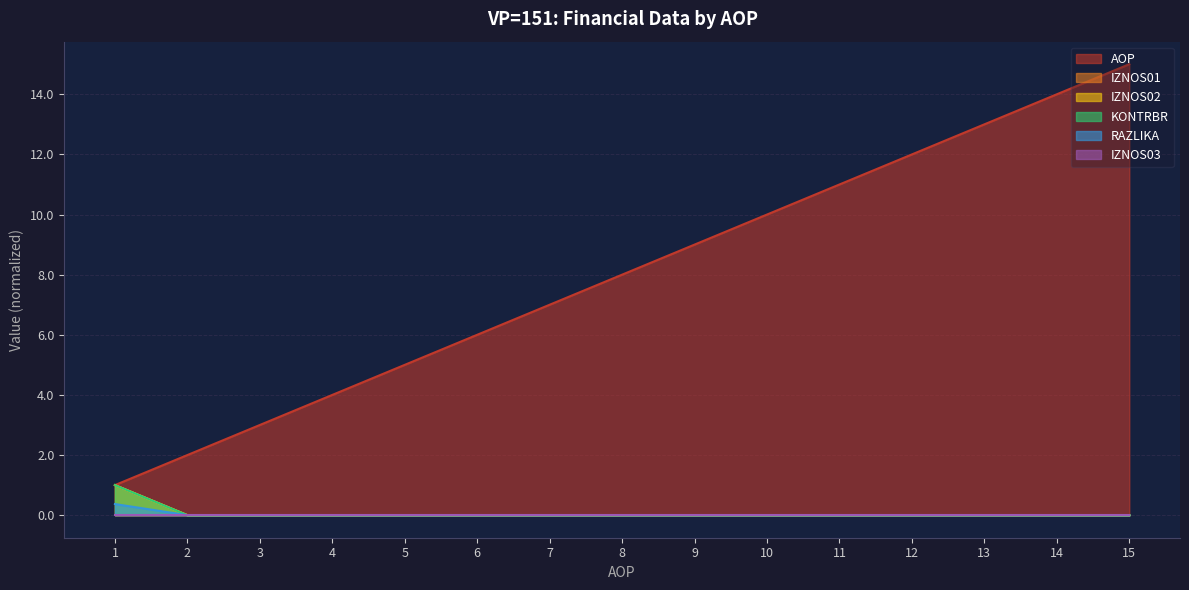

True or false: IZNOS01 has more than 1 interior local peaks.

False